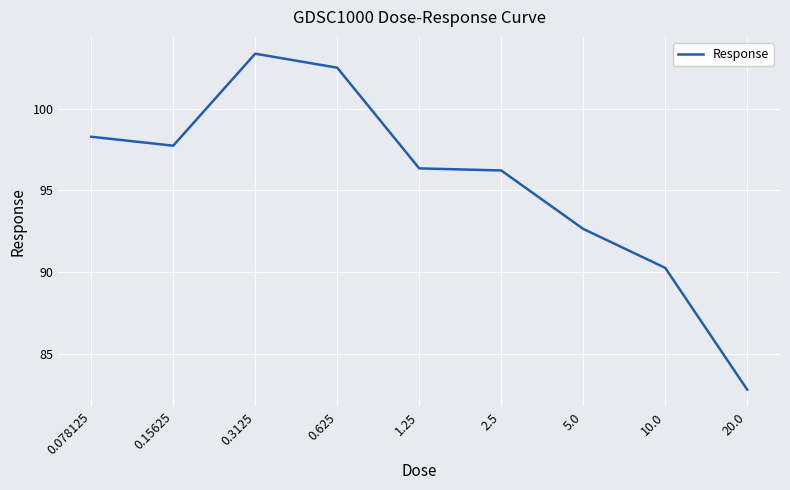

Which category has the lowest value across all series?

20.0